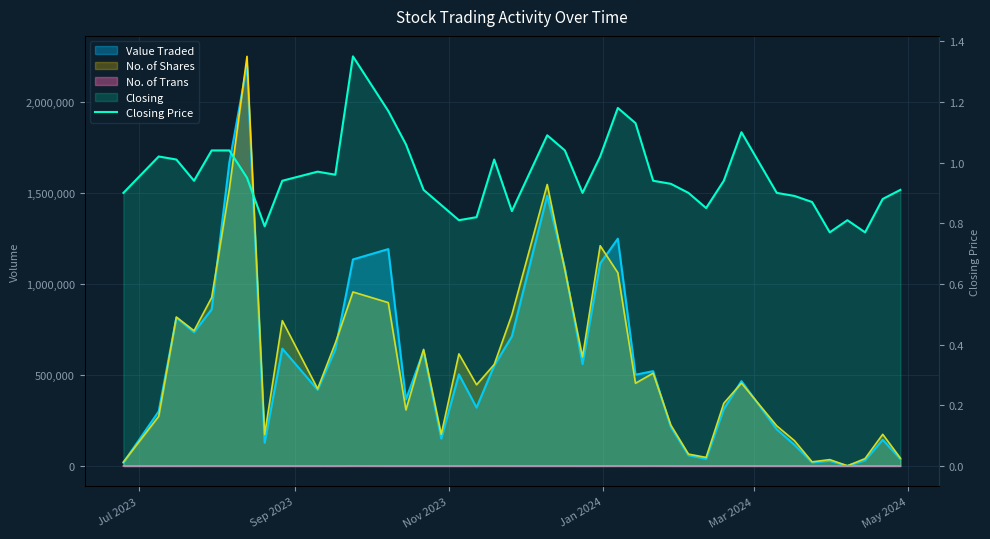

What is the sum of all values?

38.2